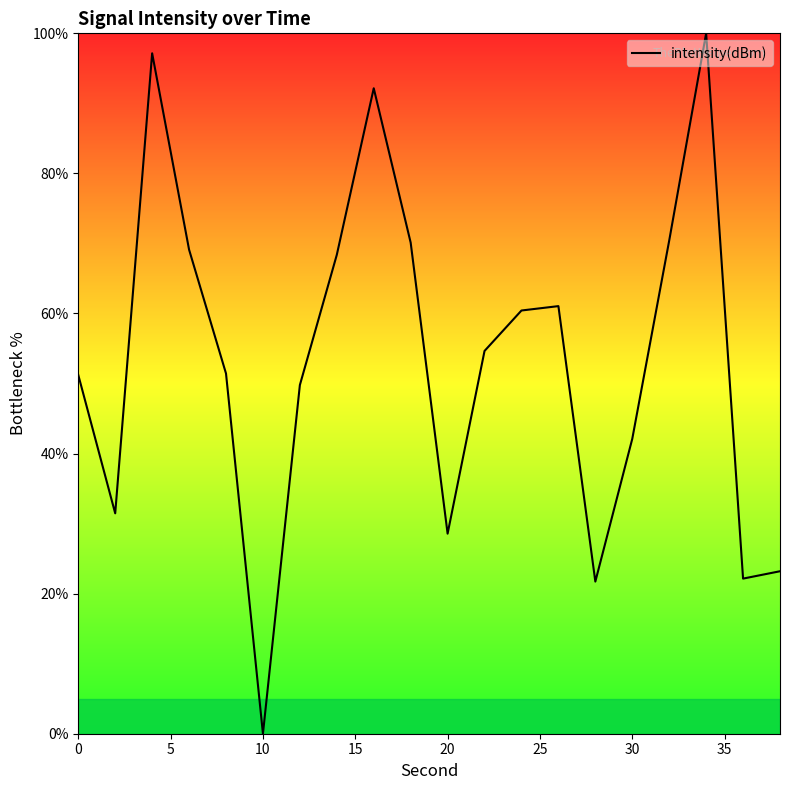

What is the difference between the maximum and minimum values?

100.0